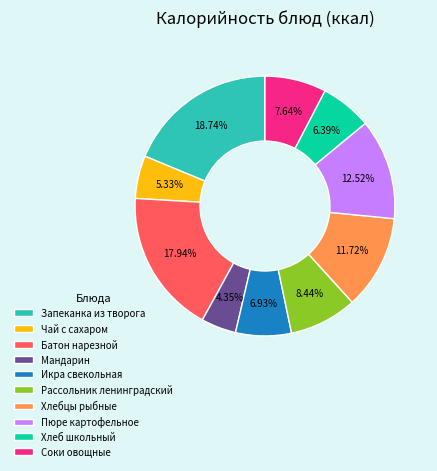

To the nearest percent, what portion does Пюре картофельное represent?

13%